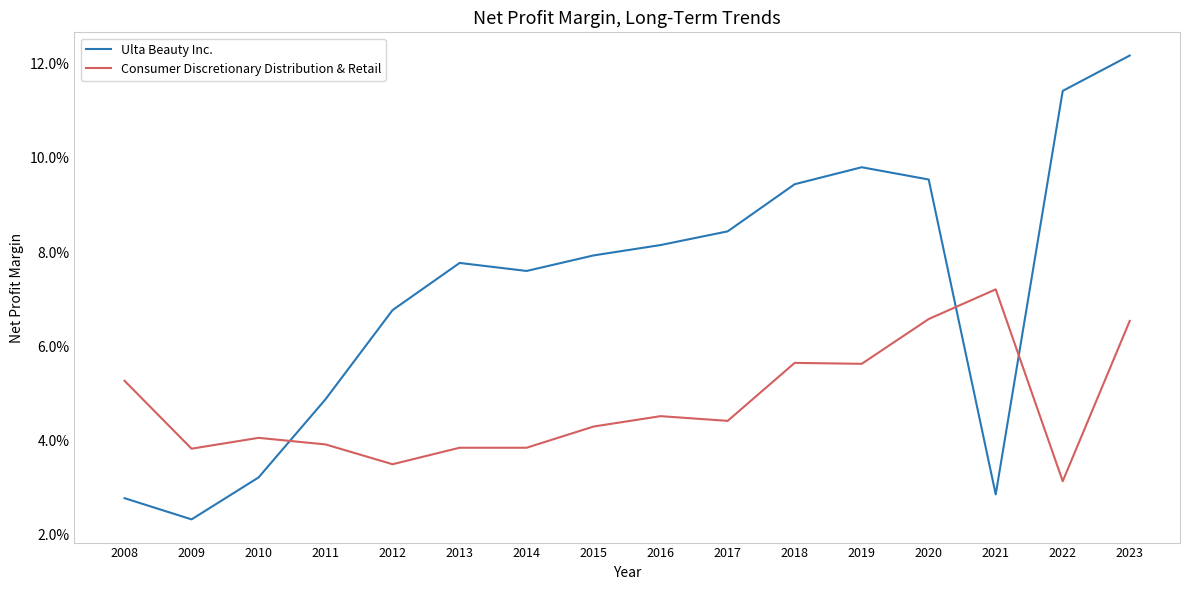

True or false: Ulta Beauty Inc. has more than 1 points higher than both neighbors.

True